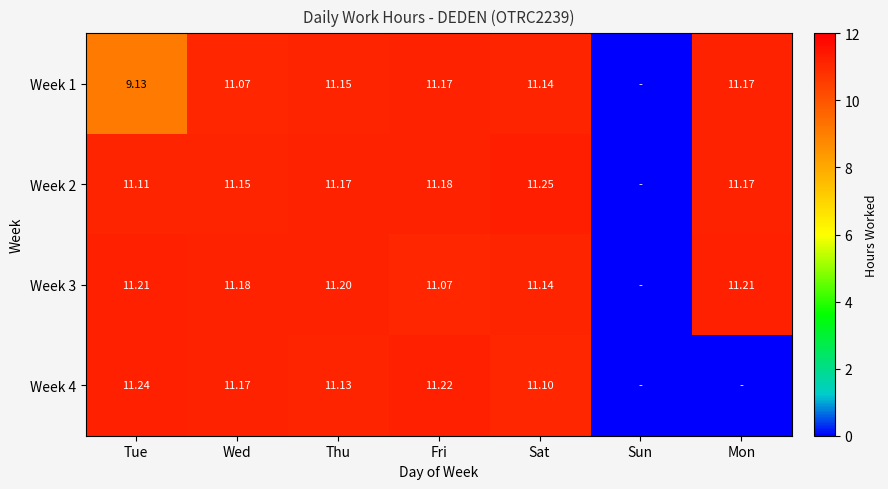

How many values in the Week 1 series are below 11?

2